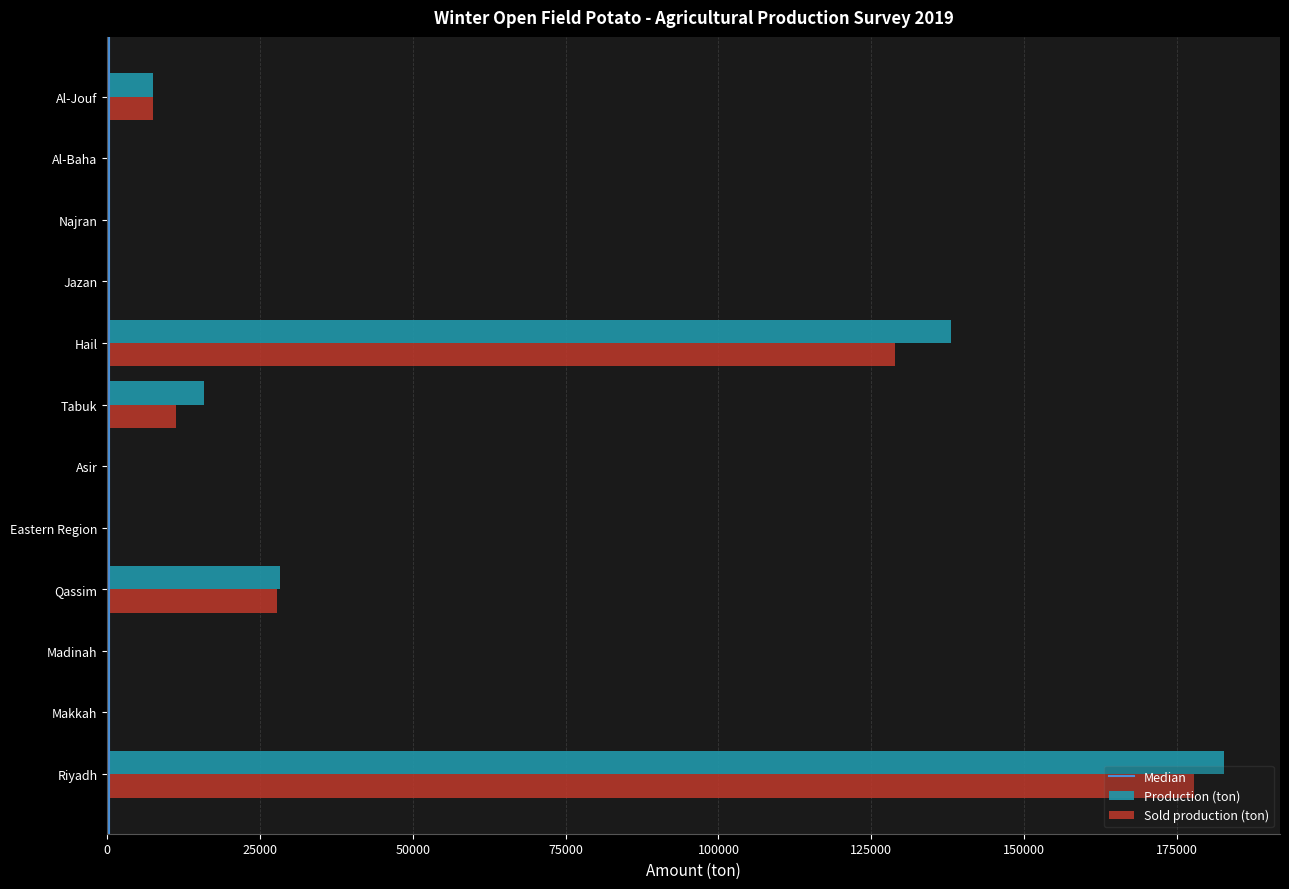

What value does the Production (ton) series have at Al-Jouf?

7557.5